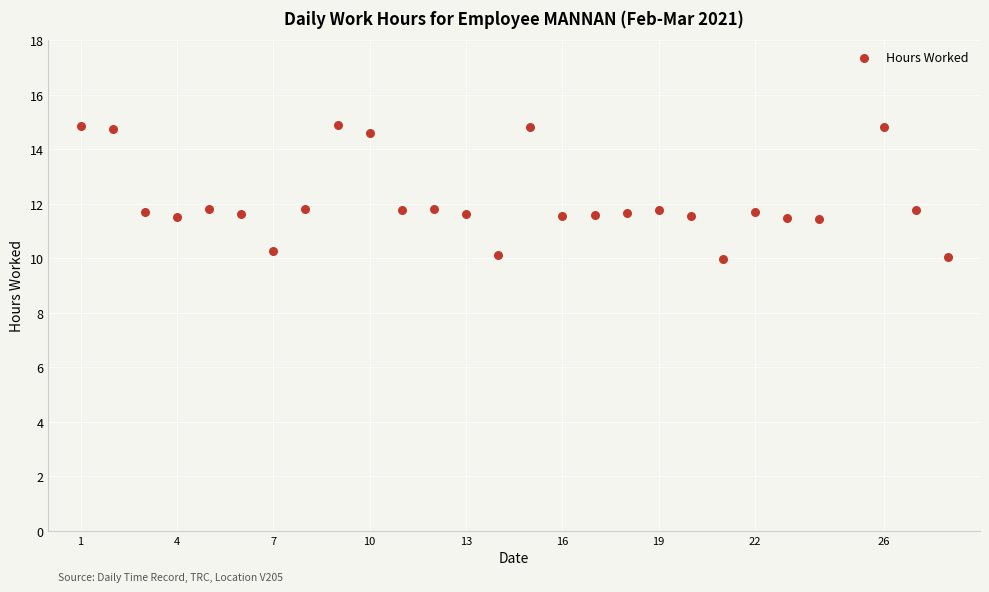

What is the range of Y values (max minus min)?

4.9